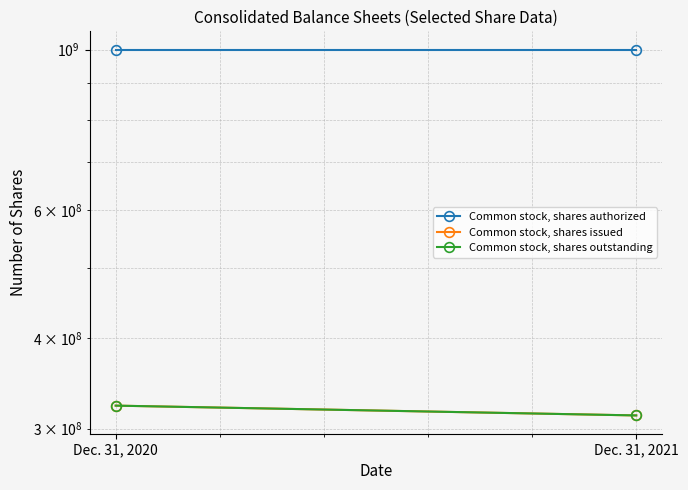

Which series has the widest spread of values?

Common stock, shares issued